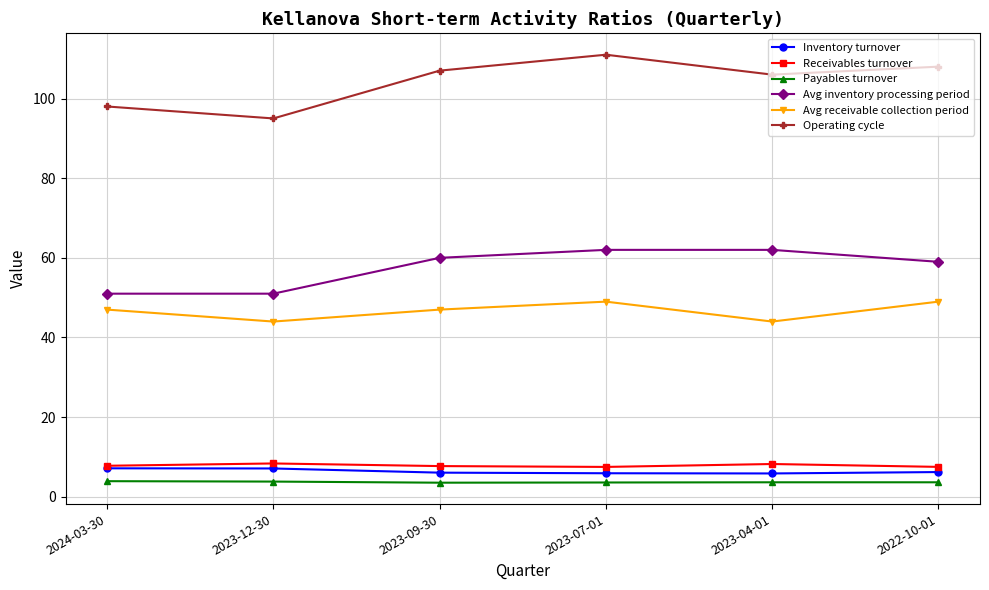

List the series in order of their peak value, lowest first.

Payables turnover, Inventory turnover, Receivables turnover, Avg receivable collection period, Avg inventory processing period, Operating cycle